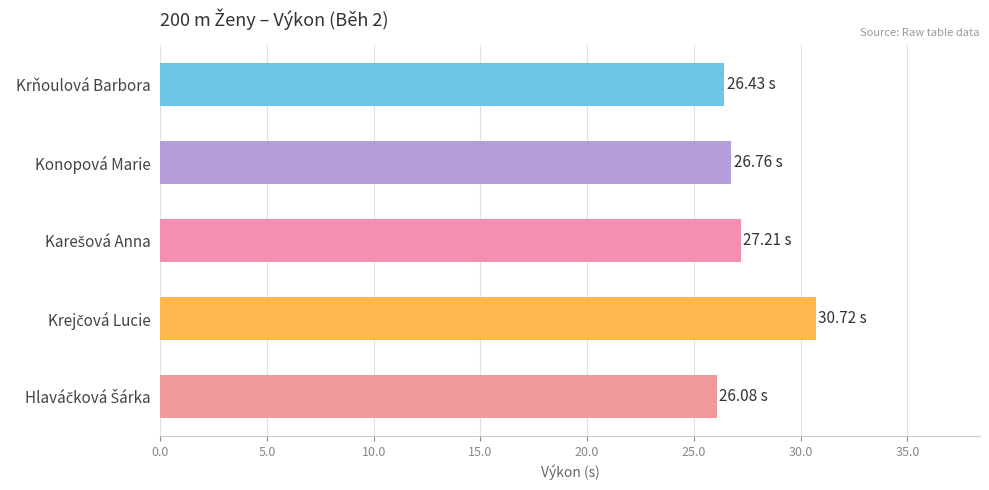

What is the label of the 1st bar from the top?

Krňoulová Barbora